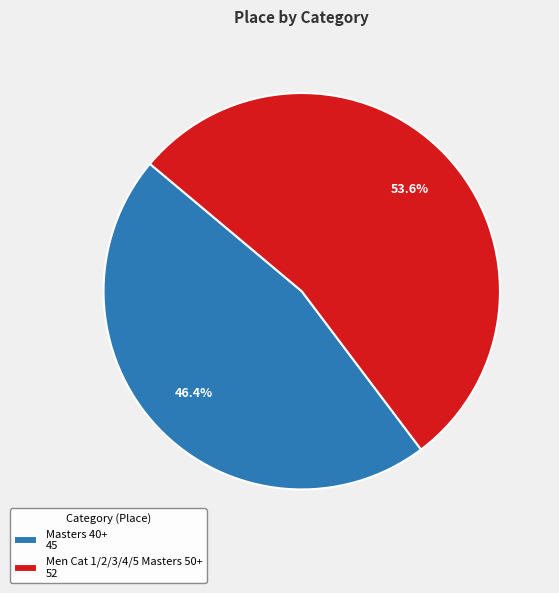

How many segments does this pie chart have?

2